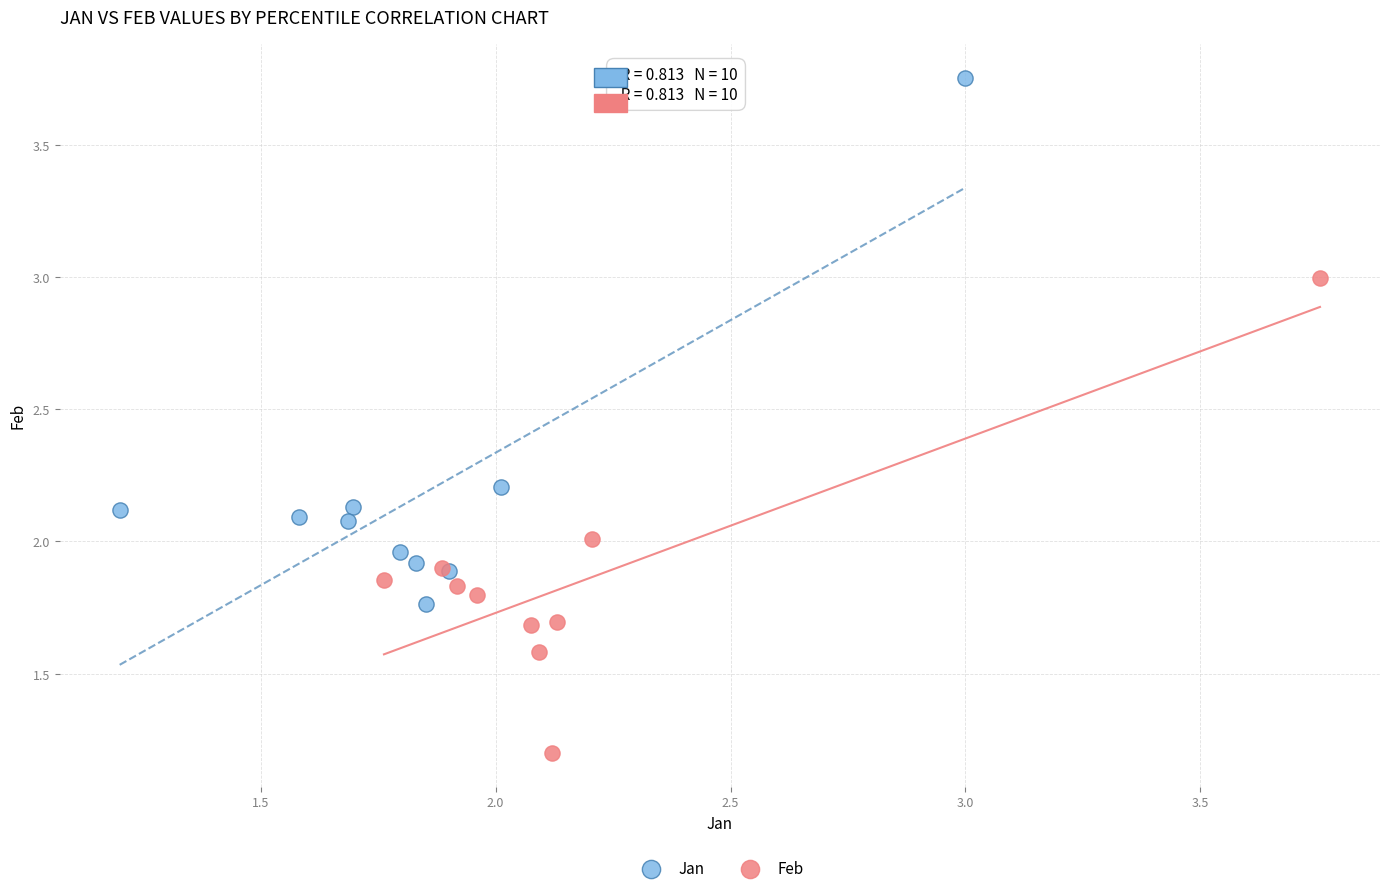

Which series contains the highest Y value?

Jan